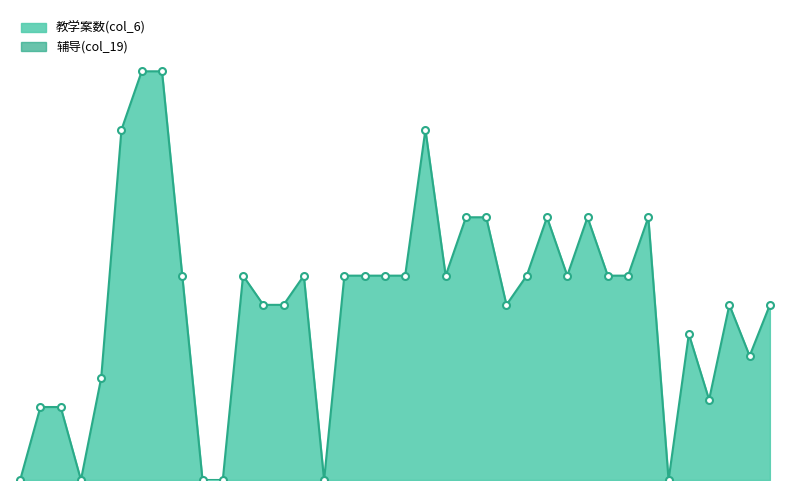

How many distinct data groups are displayed?

1